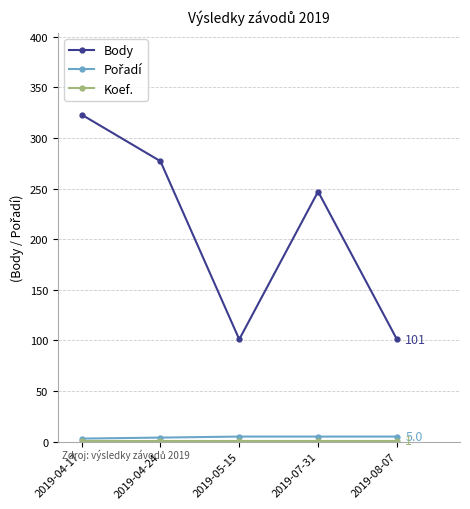

How many interior local valleys does the Body series have?

1